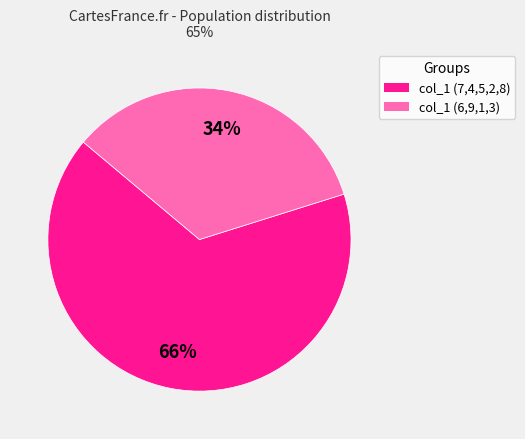

Is there a majority slice in this chart?

Yes